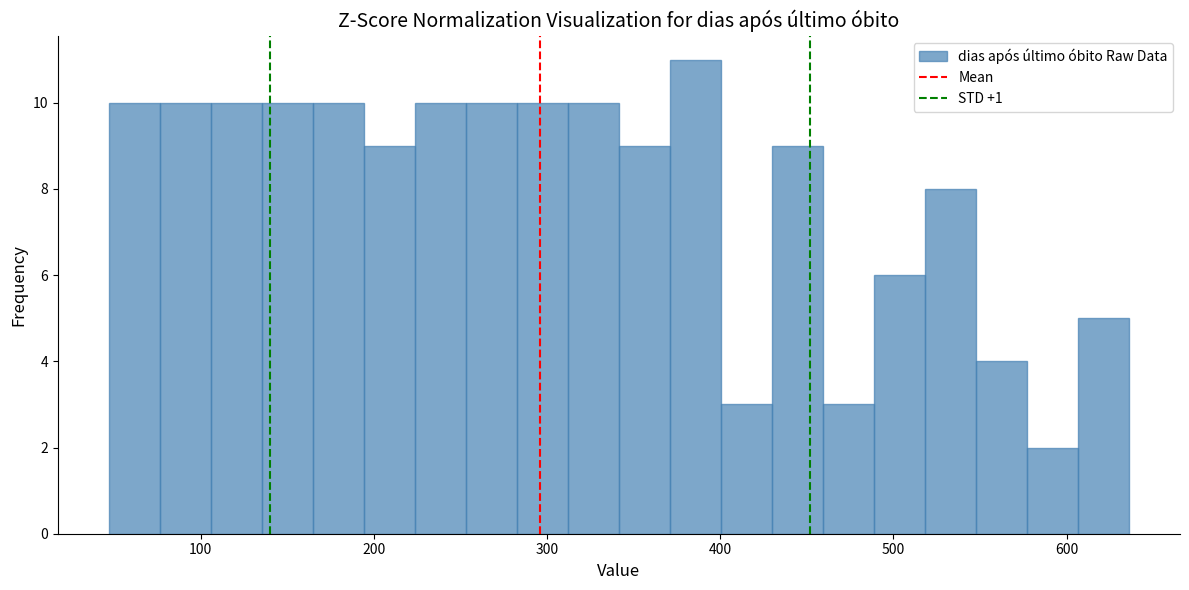

Read against the x-axis, roughly where is the centre of the tallest bar?

390